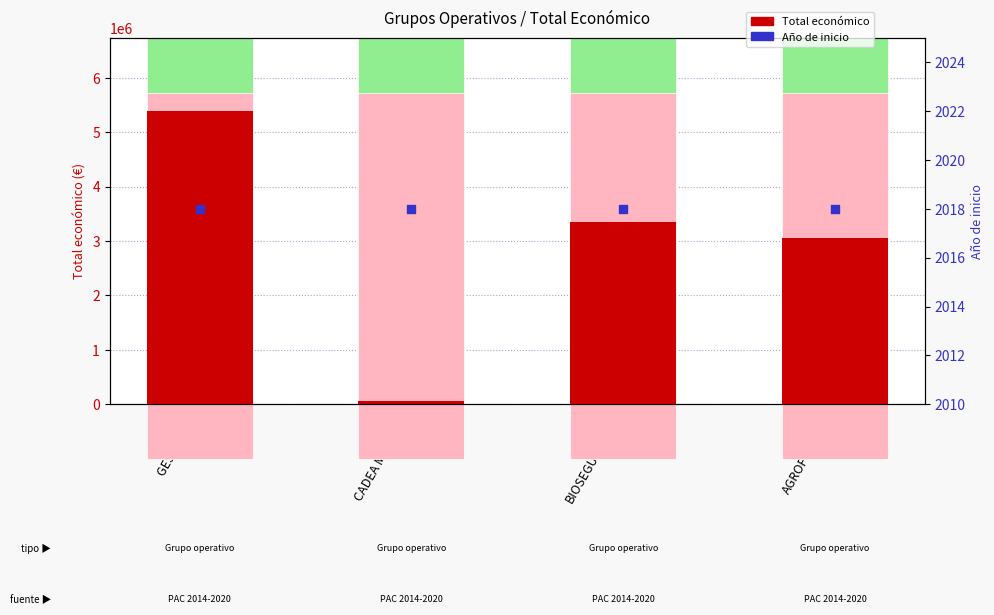

Is the value of Año de inicio at GESVAC 4.0 greater than the value of Total económico at GESVAC 4.0?

No